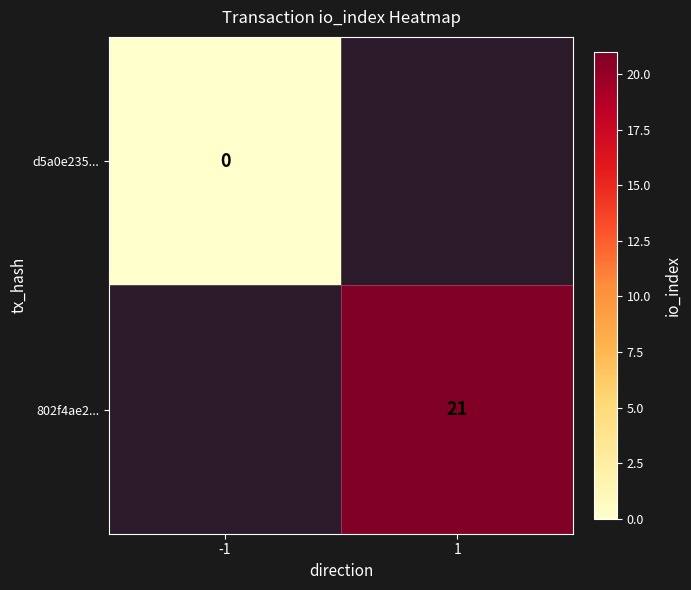

The value of 802f4ae2... at 1 is 36. True or false?

False